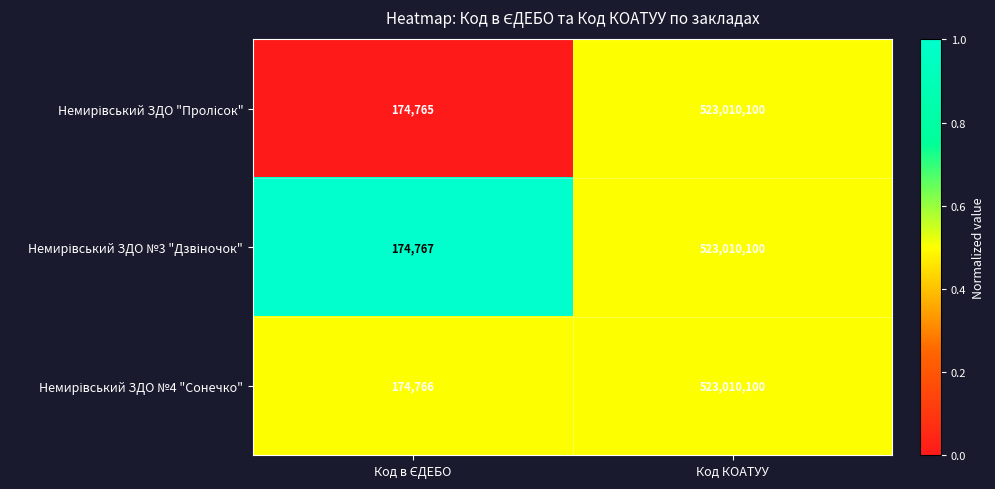

At which category does the chart reach its peak across all series?

Код КОАТУУ